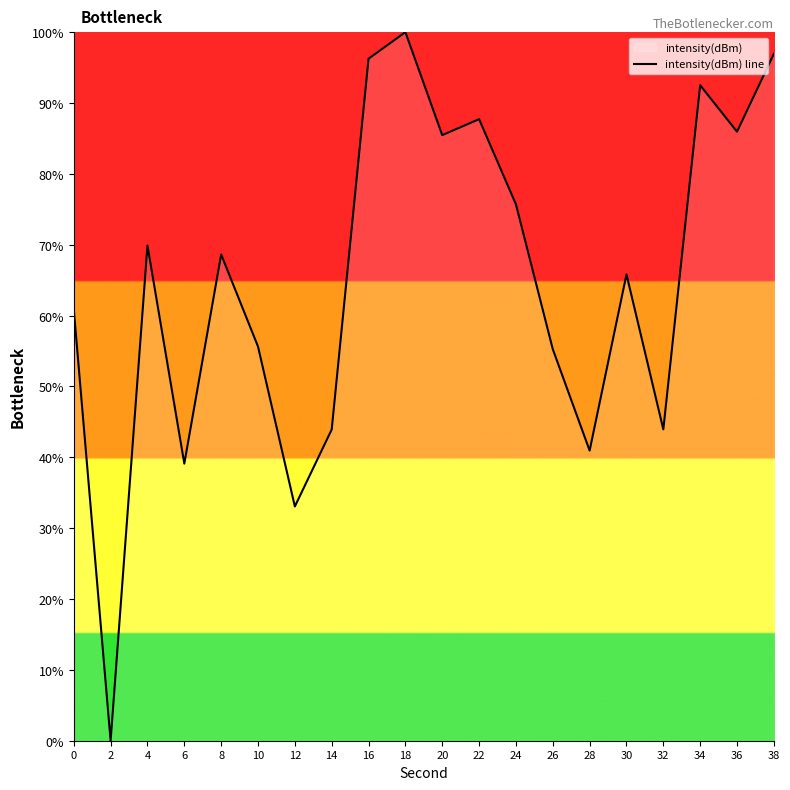

Rank the categories by value from highest to lowest.

18, 38, 16, 34, 22, 36, 20, 24, 4, 8, 30, 0, 10, 26, 32, 14, 28, 6, 12, 2